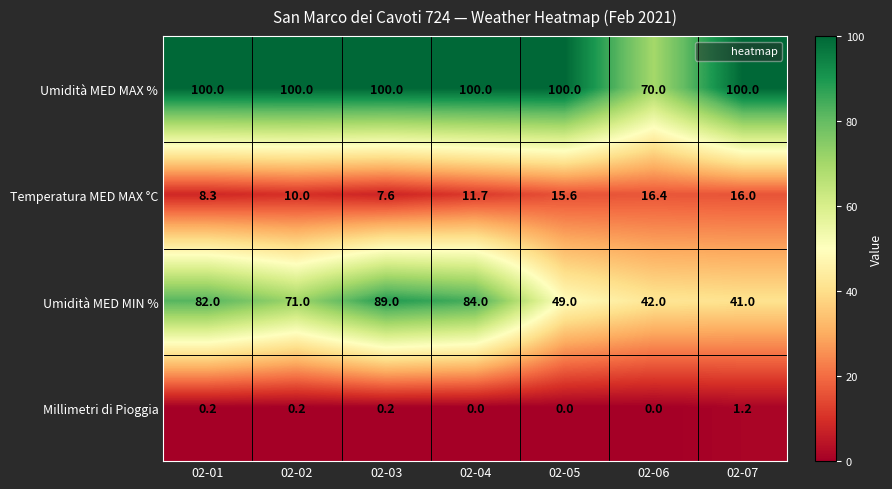

At 02-04, list the series in order from largest to smallest.

Umidità MED MAX %, Umidità MED MIN %, Temperatura MED MAX °C, Millimetri di Pioggia